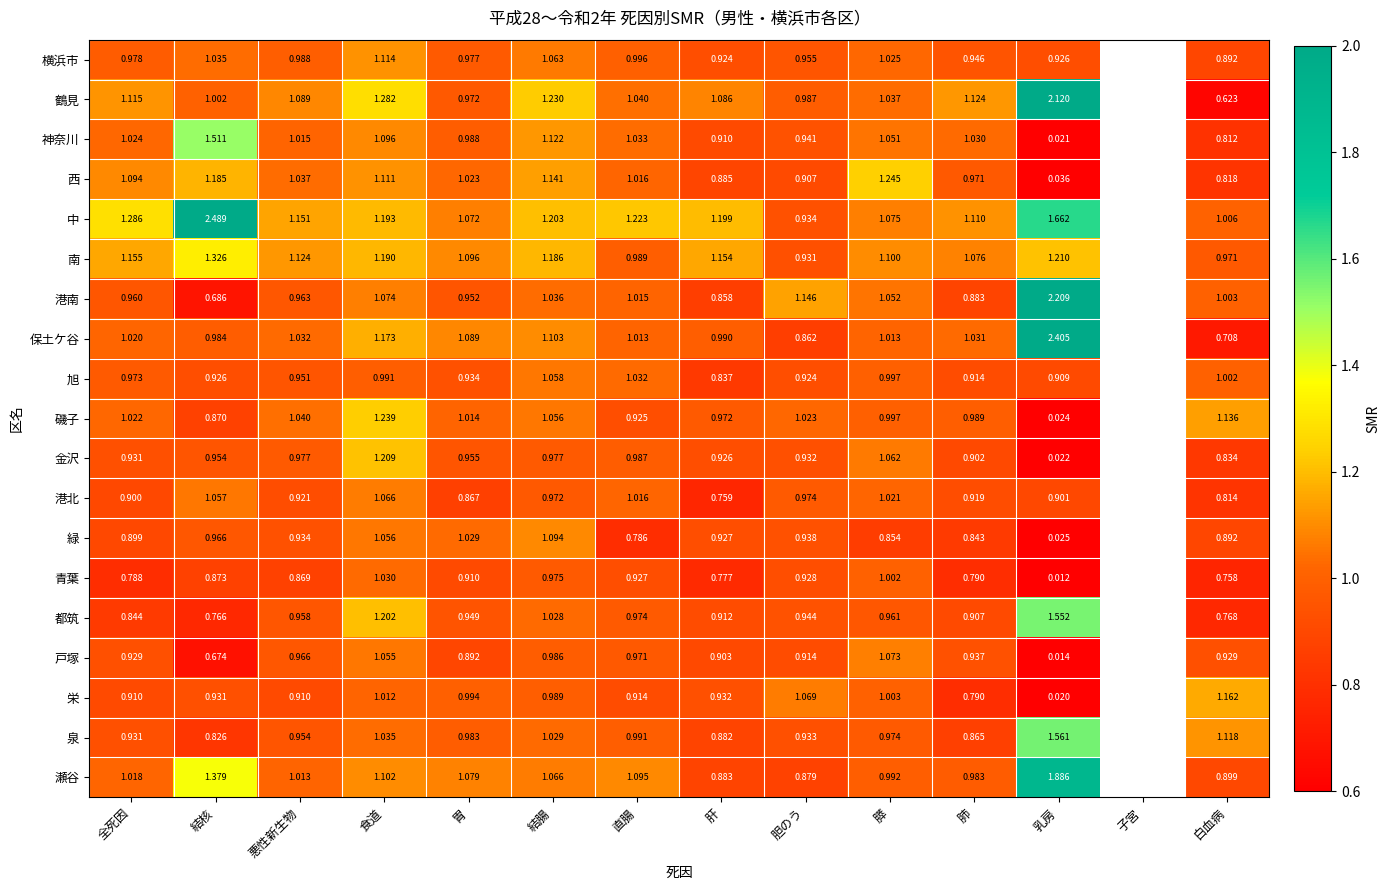

What is the maximum value shown in the chart?

2.5